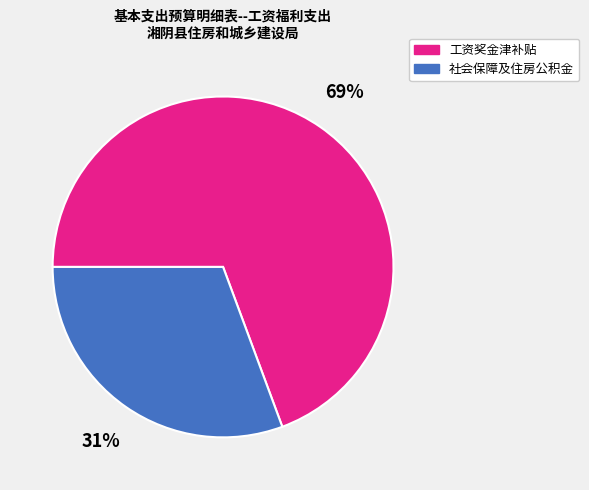

Does any single category account for the majority?

Yes